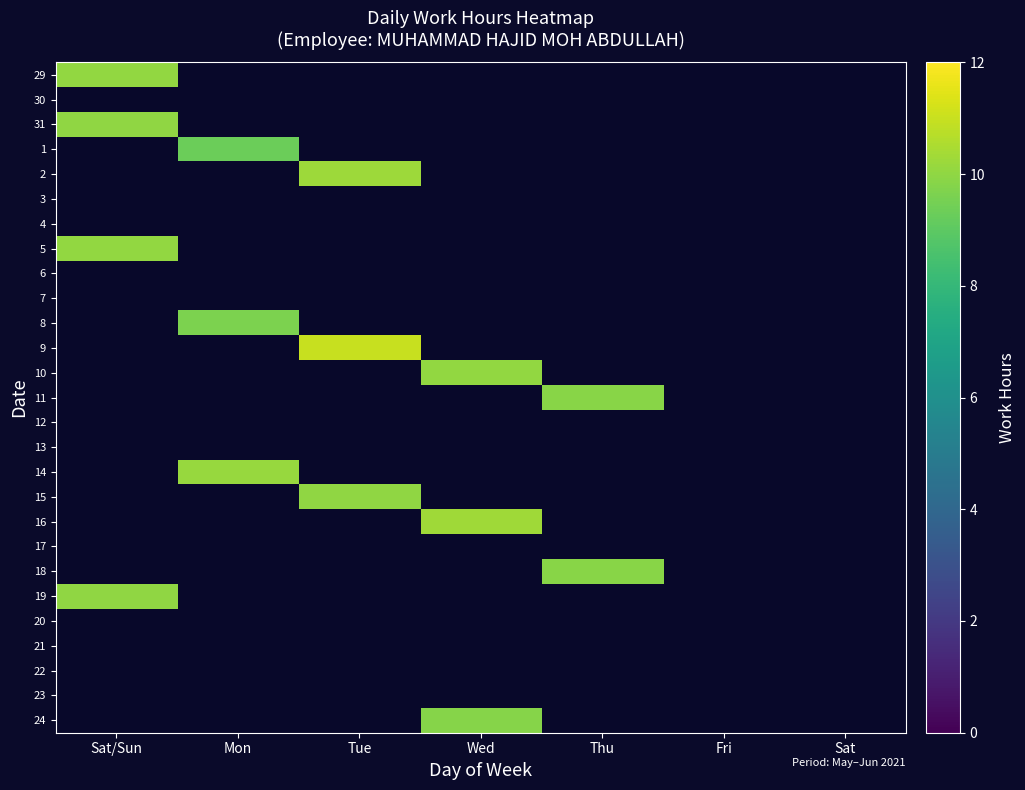

The 29 series shows 2.4 at Sat/Sun. True or false?

False